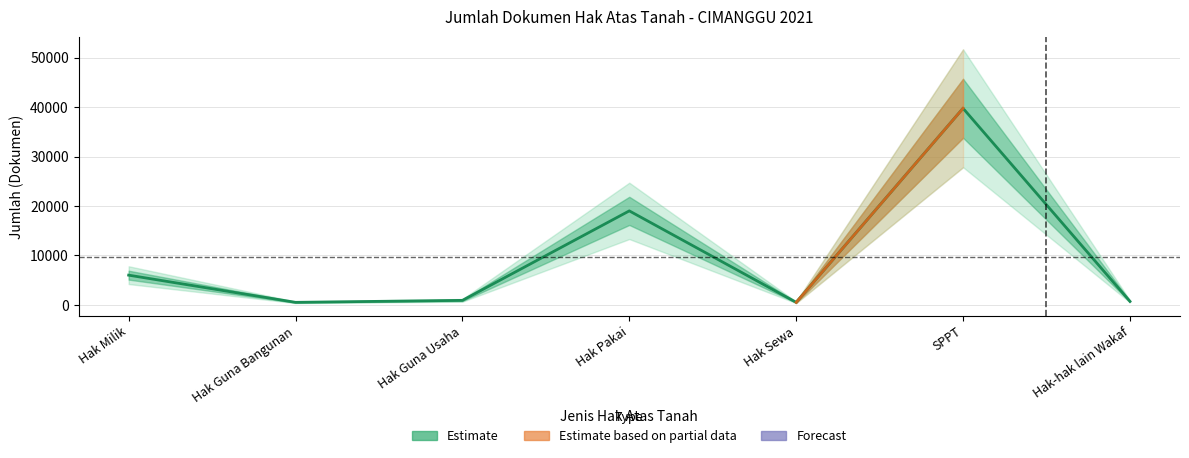

The chart shows a value of 132 at Hak Guna Bangunan. True or false?

False